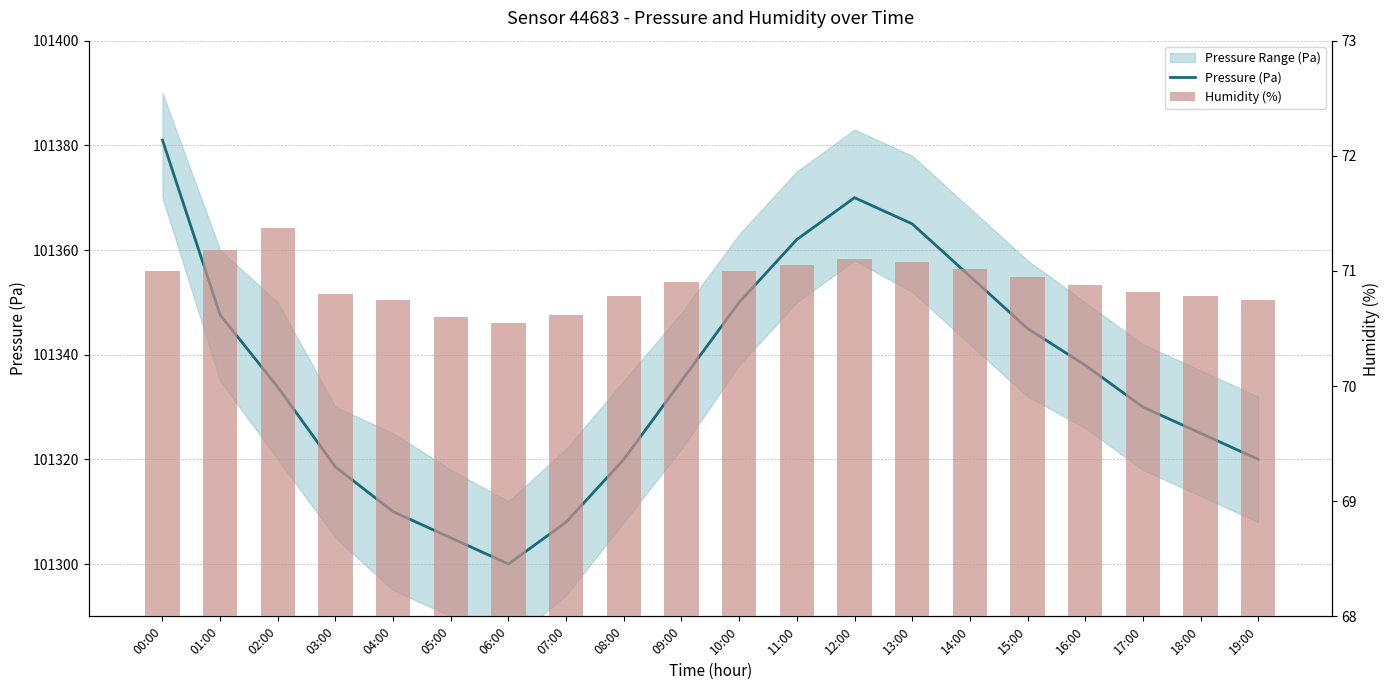

Which series has the widest spread of values?

Pressure (Pa)